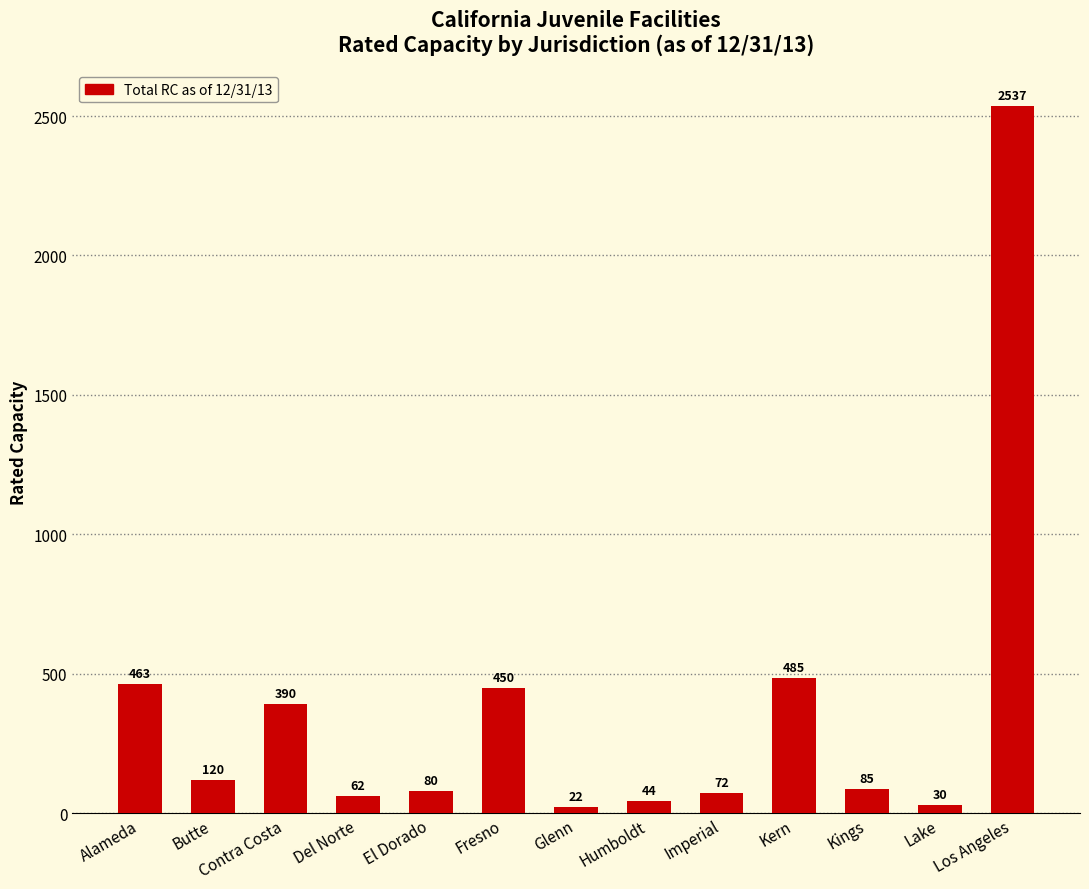

What is the smallest value displayed?

22